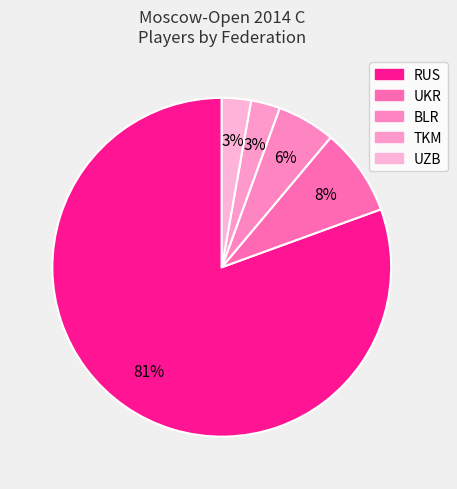

How many segments does this pie chart have?

5